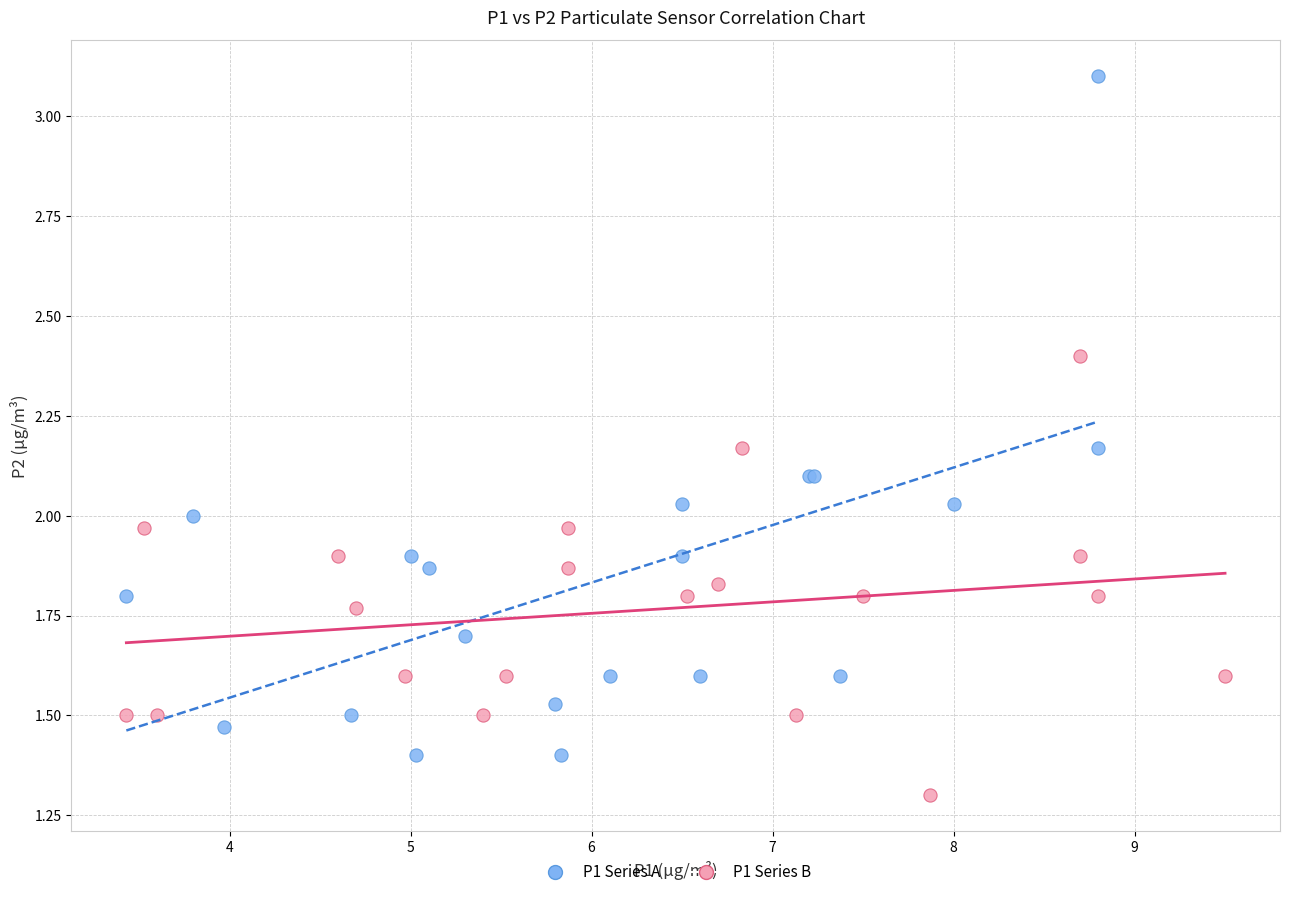

Which series contains the lowest Y value?

P1 Series B